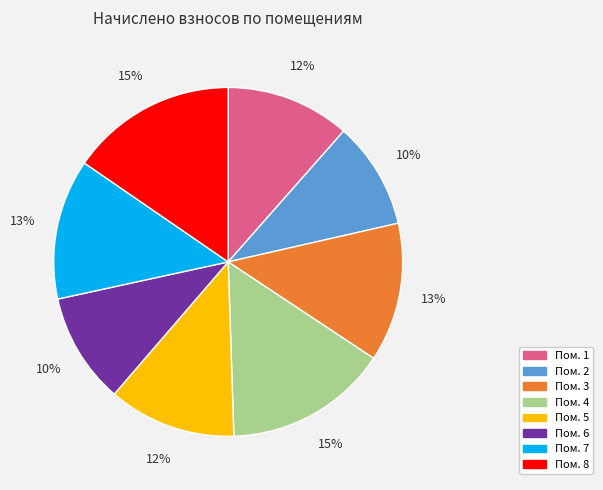

To the nearest percent, what is the average slice percentage?

12%